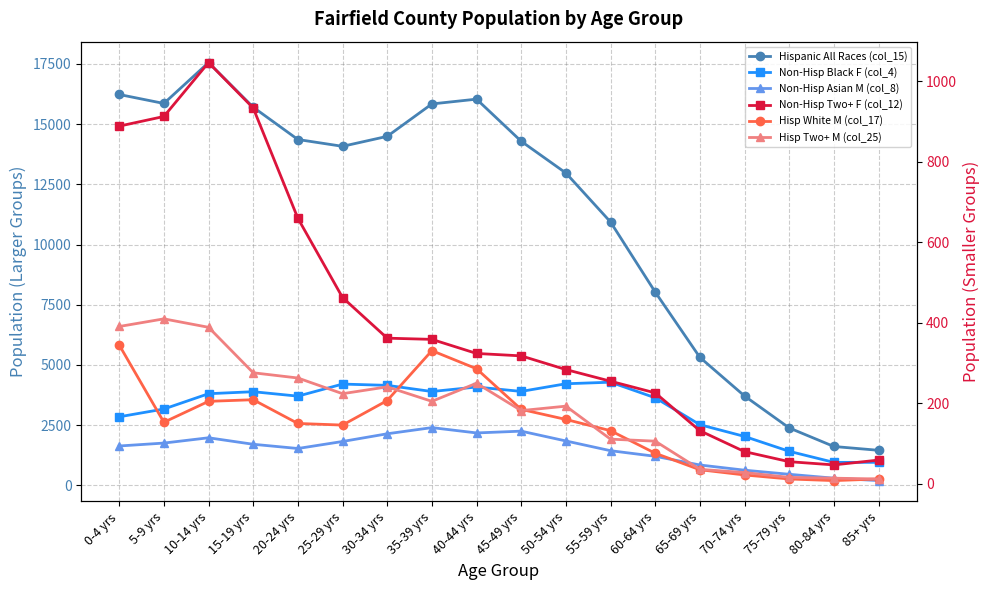

How many data points in Non-Hisp Asian M (col_8) are less than 1707?

9